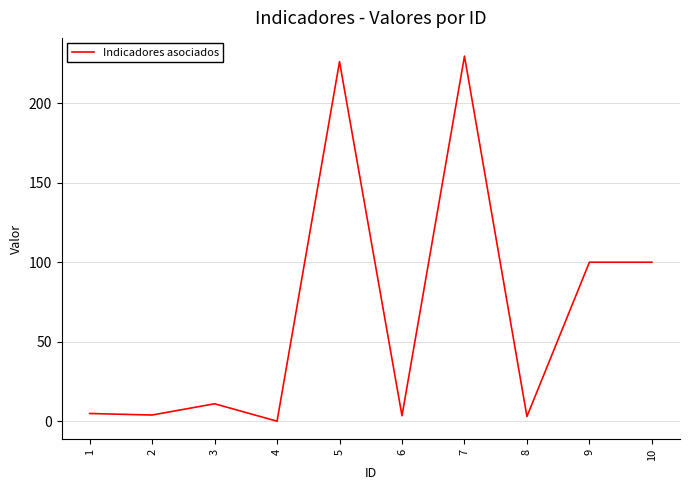

Which has a higher value, 1 or 10?

10